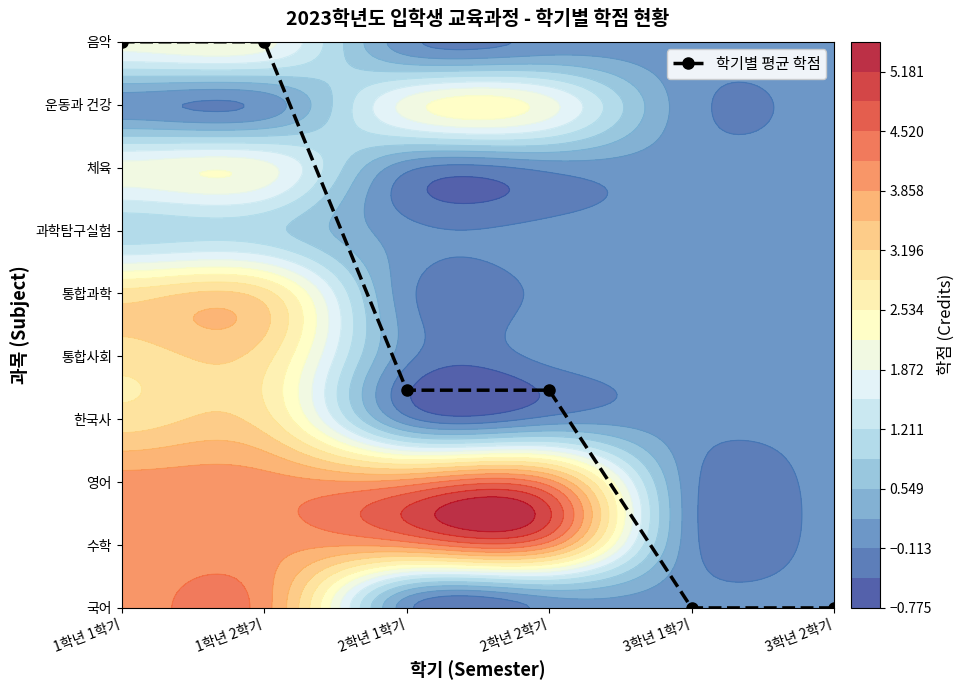

Reading right to left, what are all the values shown in this chart?

0.0	0.0	3.5	3.5	9.0	9.0